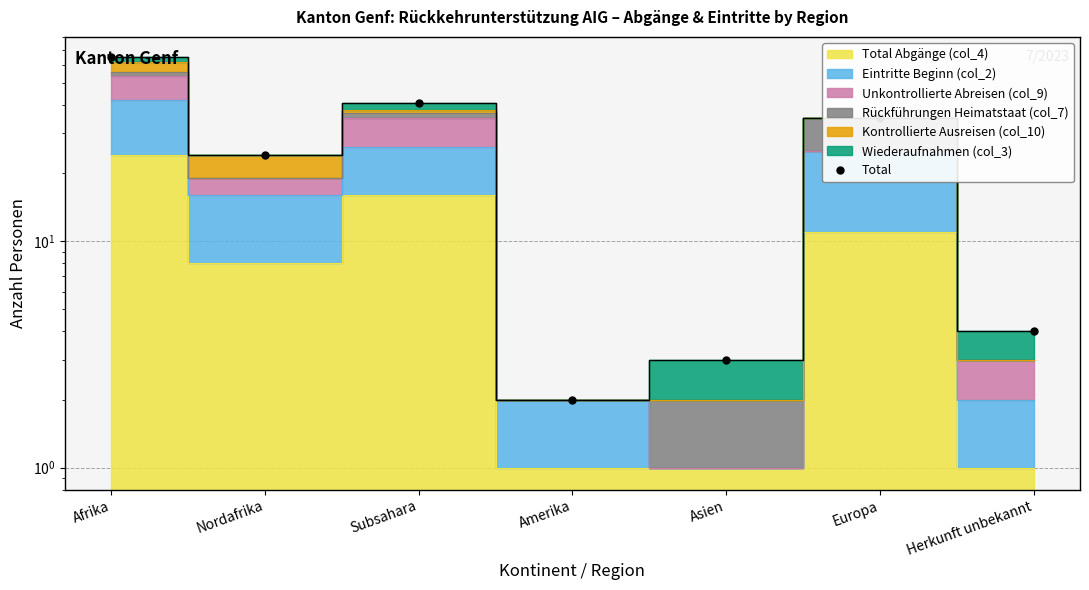

List the labels in order of value, largest first.

Afrika, Subsahara, Europa, Nordafrika, Herkunft unbekannt, Asien, Amerika